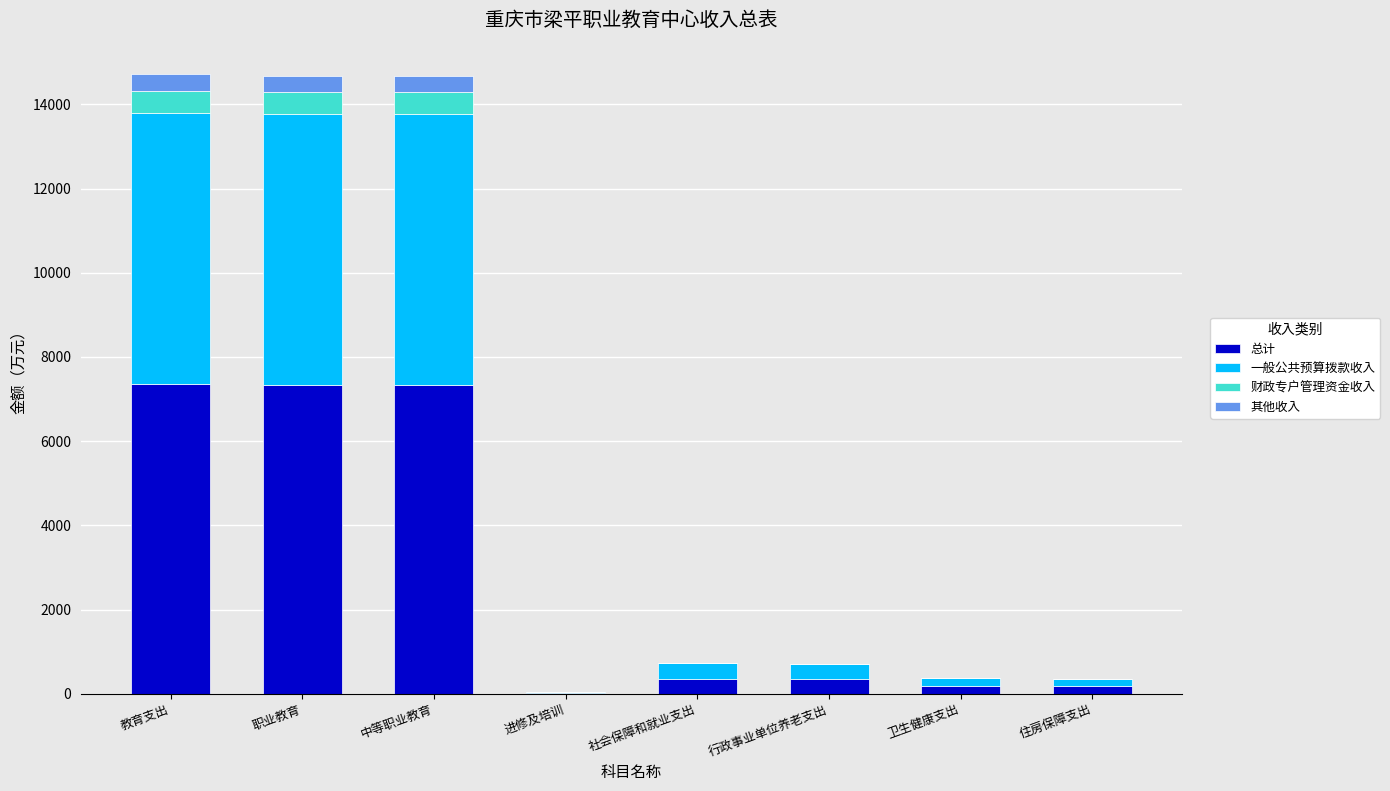

Are the bars horizontal?

No